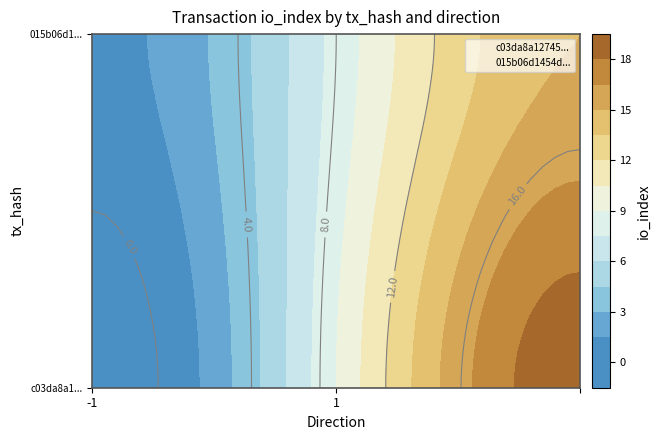

At 1, list the series in order from smallest to largest.

015b06d1454d872e4a7564da27aa2288e5668eb, c03da8a12745f7f217beec5b2f81cfcba1efbf3